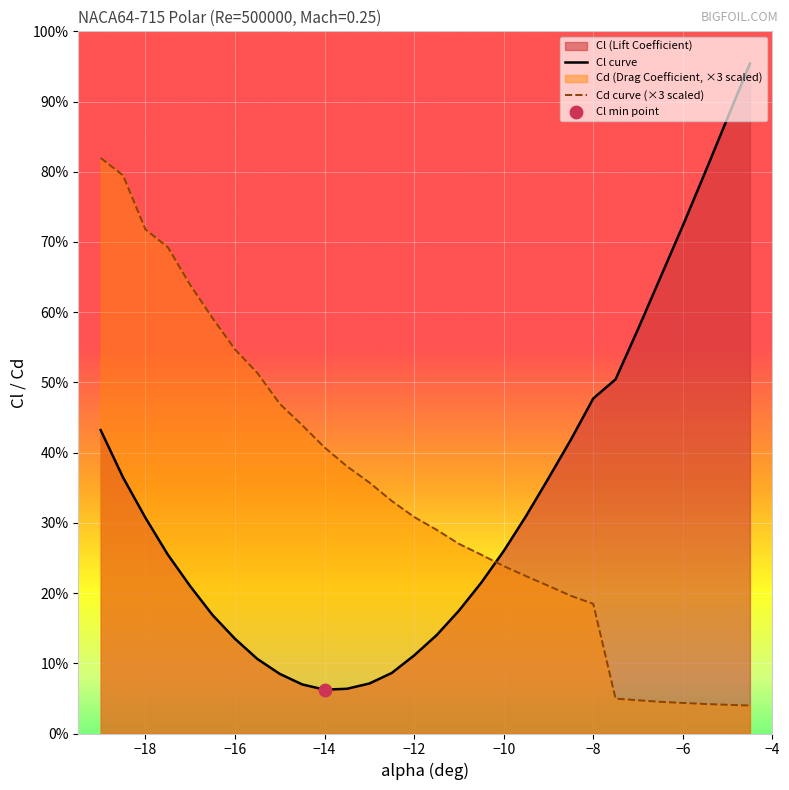

Is the value of Cd curve (×3 scaled) at 11 greater than the value of Cl curve at 14?

Yes